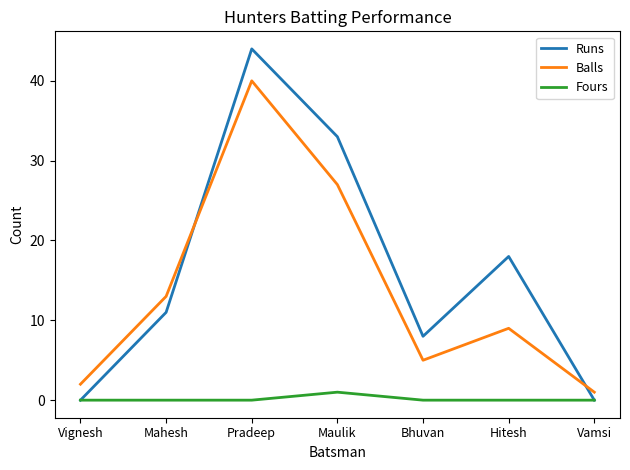

In Balls, how many points are higher than both neighbors (excluding endpoints)?

2